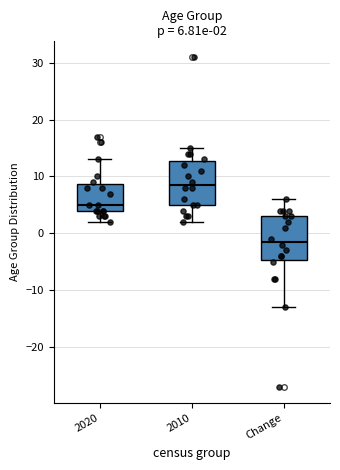

Which box has the highest median line?

2010